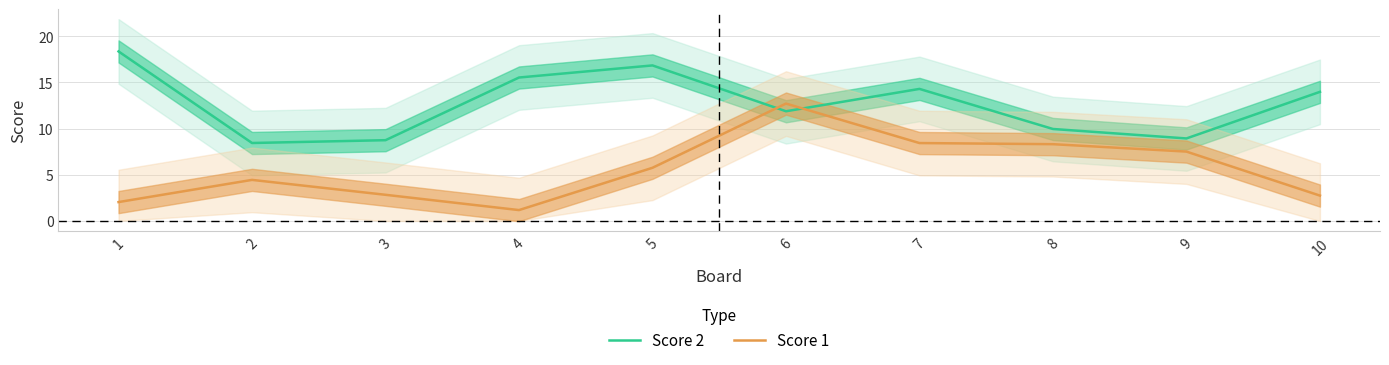

What is the maximum value for Score 1?

12.7